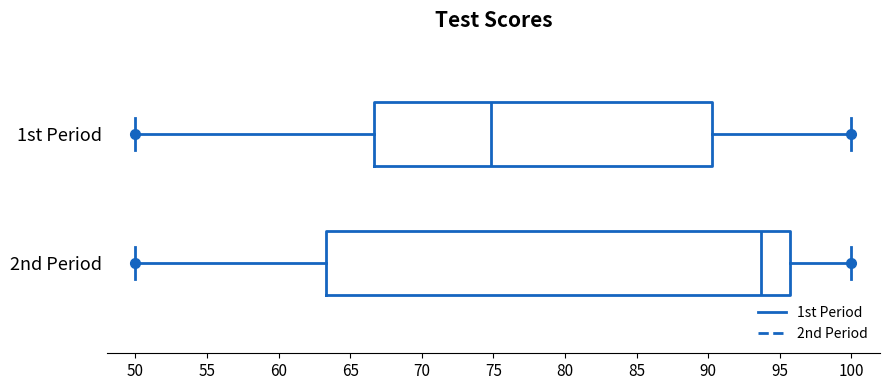

Comparing the boxes themselves (not the whiskers), which one is the widest?

2nd Period